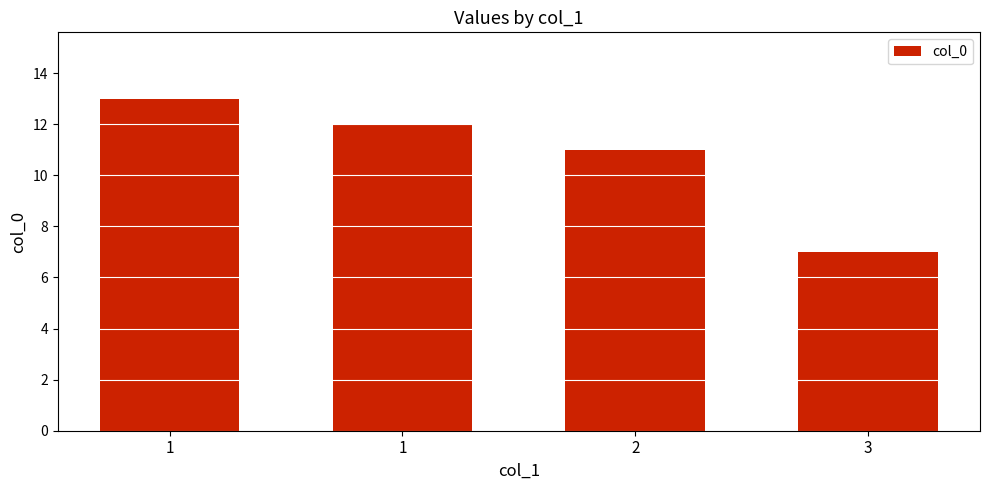

How many bars are there in total?

4